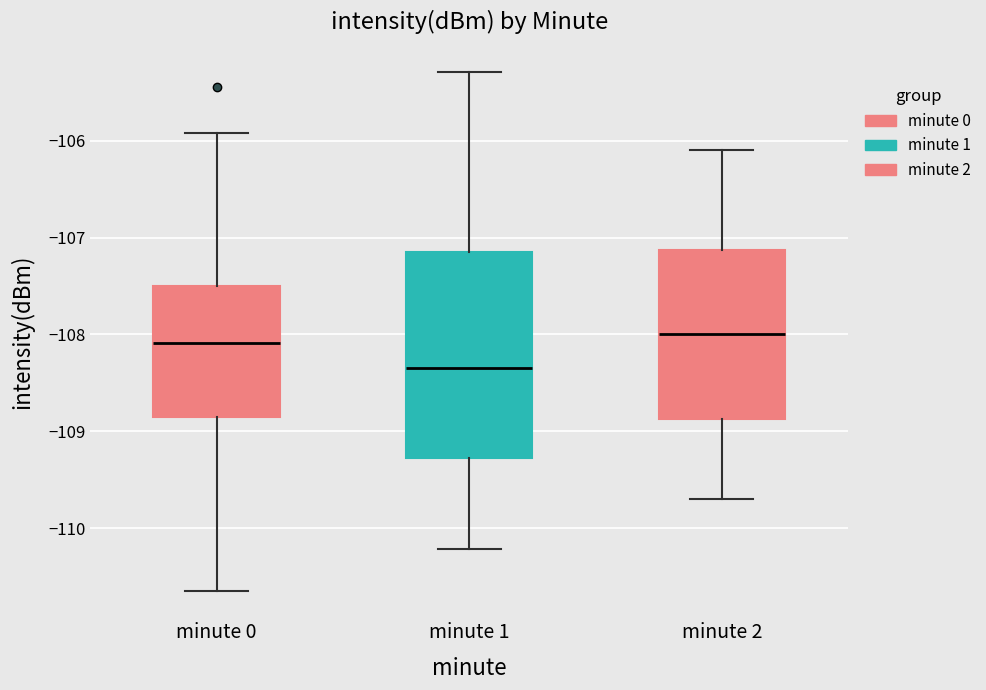

Reading left to right, transcribe this box plot: for each box, give where its median line is, the range the box spans, and where its two whiskers end, as read against the y-axis. The values are not printed on the chart, so give them approximately, as read against the axis.

minute 0: median -108.1, box -108.8 to -107.5, whiskers -110.6 to -105.9
minute 1: median -108.3, box -109.3 to -107.1, whiskers -110.2 to -105.3
minute 2: median -108.0, box -108.9 to -107.1, whiskers -109.7 to -106.1